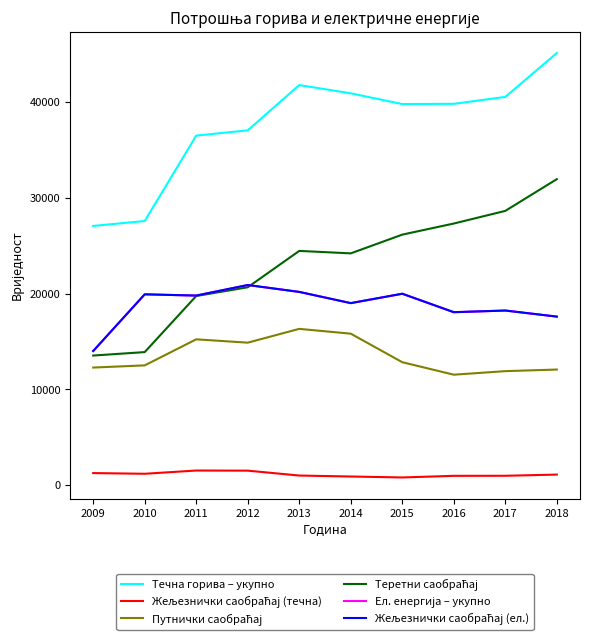

Does the chart display data point markers on the line(s)?

No